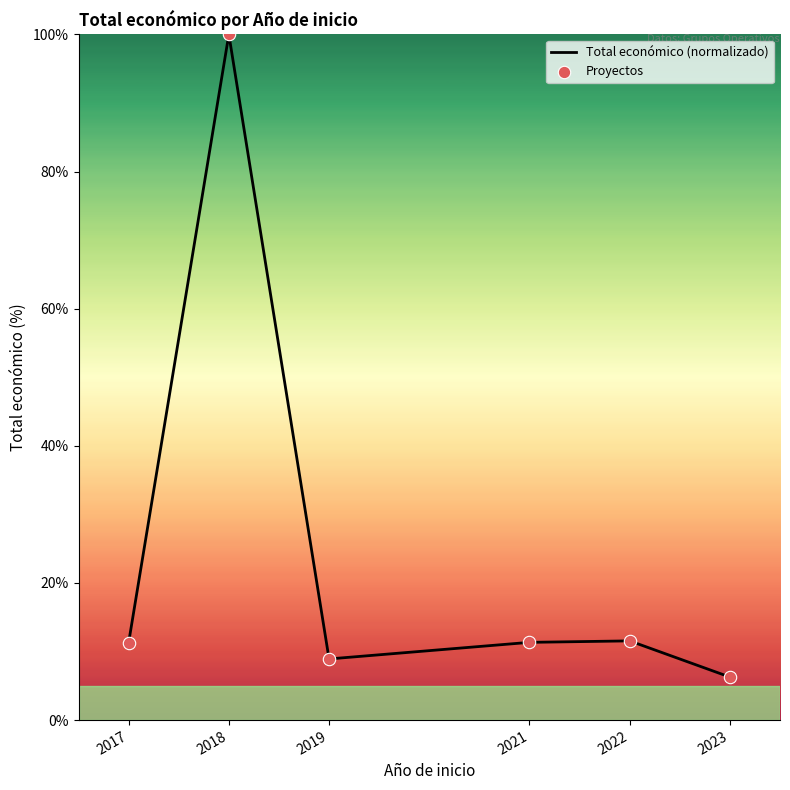

What is the change in value from 2018 to 2019?

-91.1